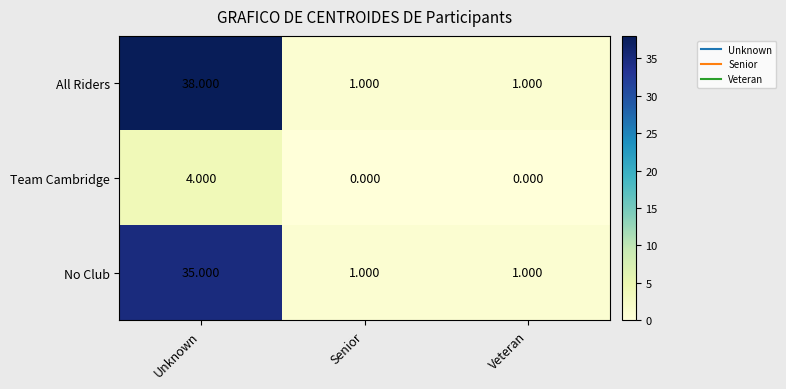

Which category has the highest value across all series?

Unknown